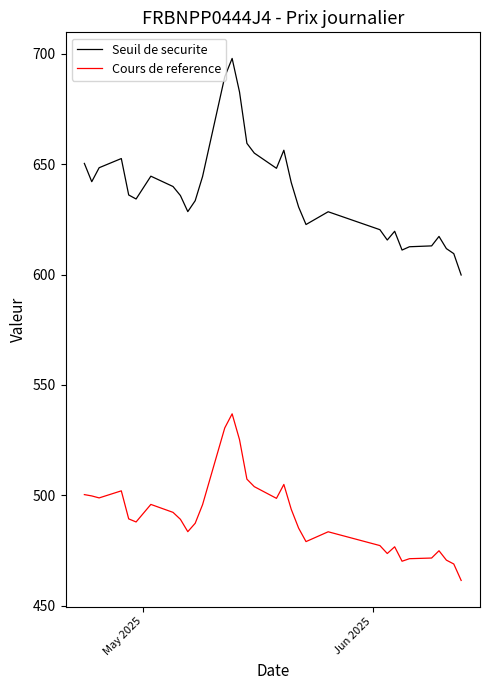

What is the smallest value displayed?

461.4